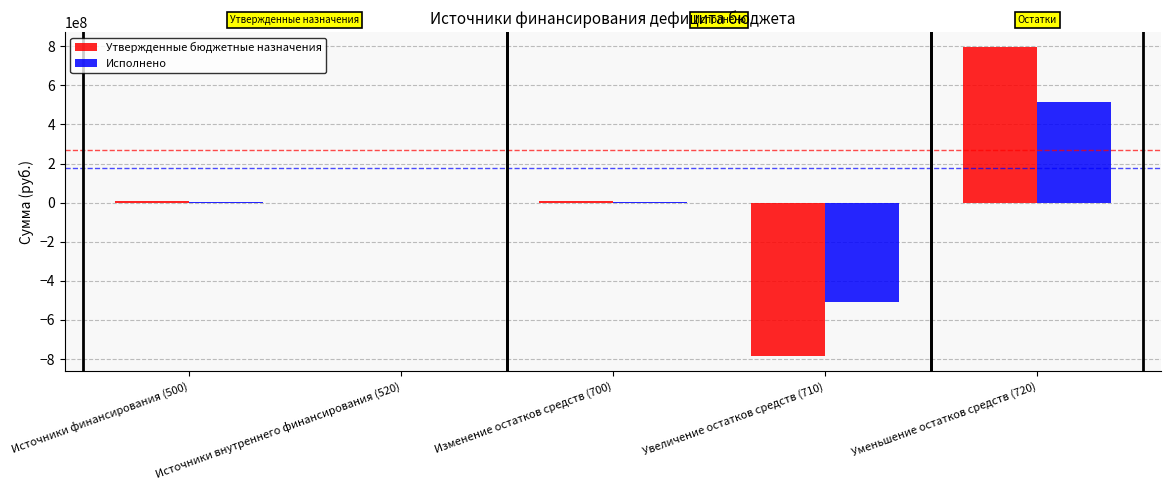

Between Изменение остатков средств (700) and Уменьшение остатков средств (720), which series saw the biggest shift?

Утвержденные бюджетные назначения